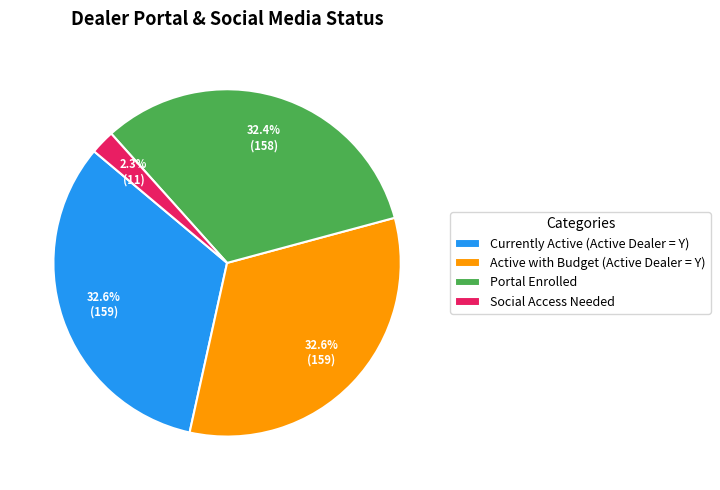

Combined, do Social Access Needed and Active with Budget (Active Dealer = Y) account for over 50%?

No